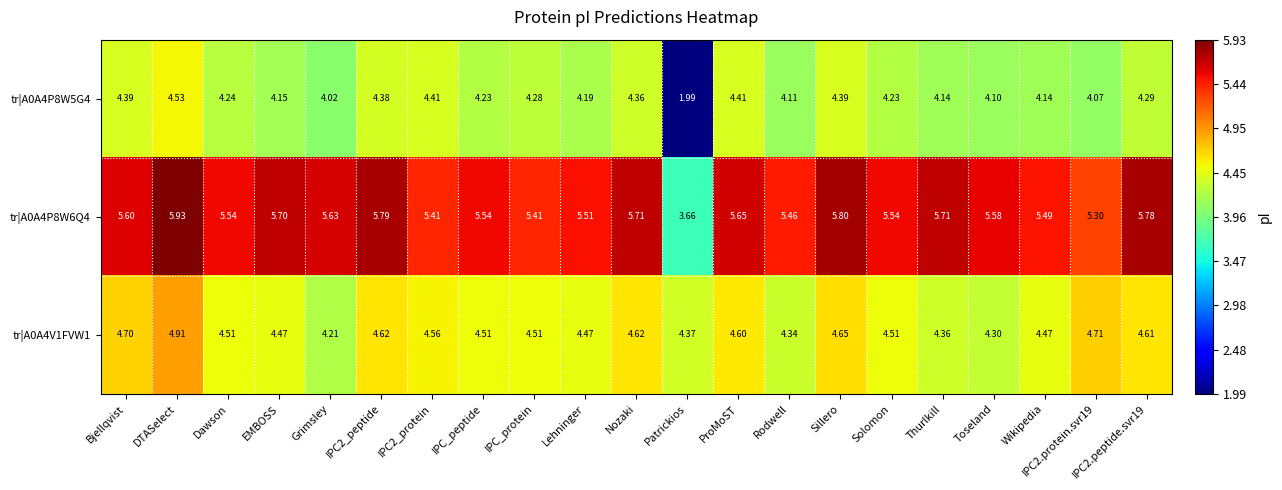

At which label is tr|A0A4V1FVW1 closest to 4?

Grimsley